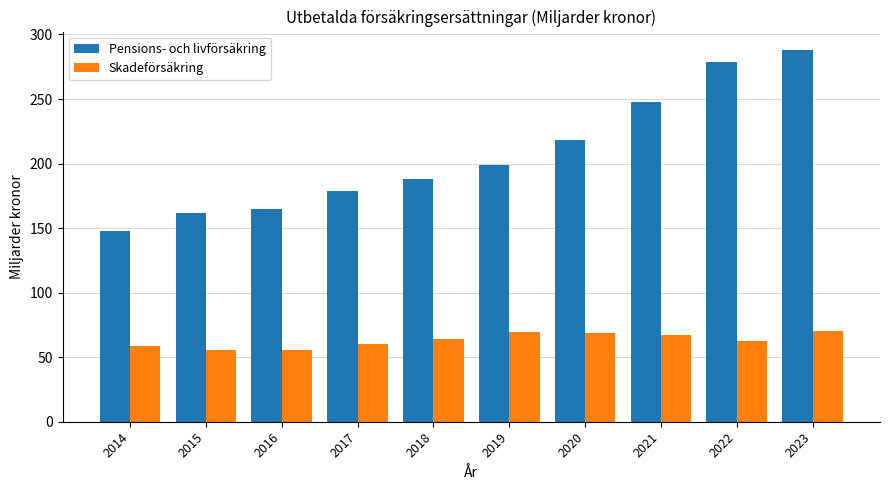

Is the value of Pensions- och livförsäkring at 2017 greater than the value of Skadeförsäkring at 2016?

Yes